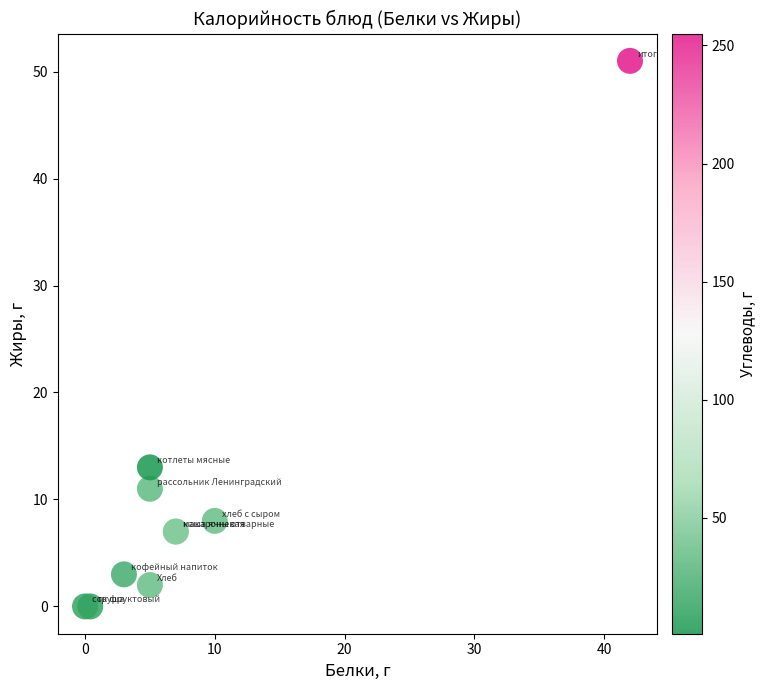

What Y value in the scatter plot is closest to 25?

13